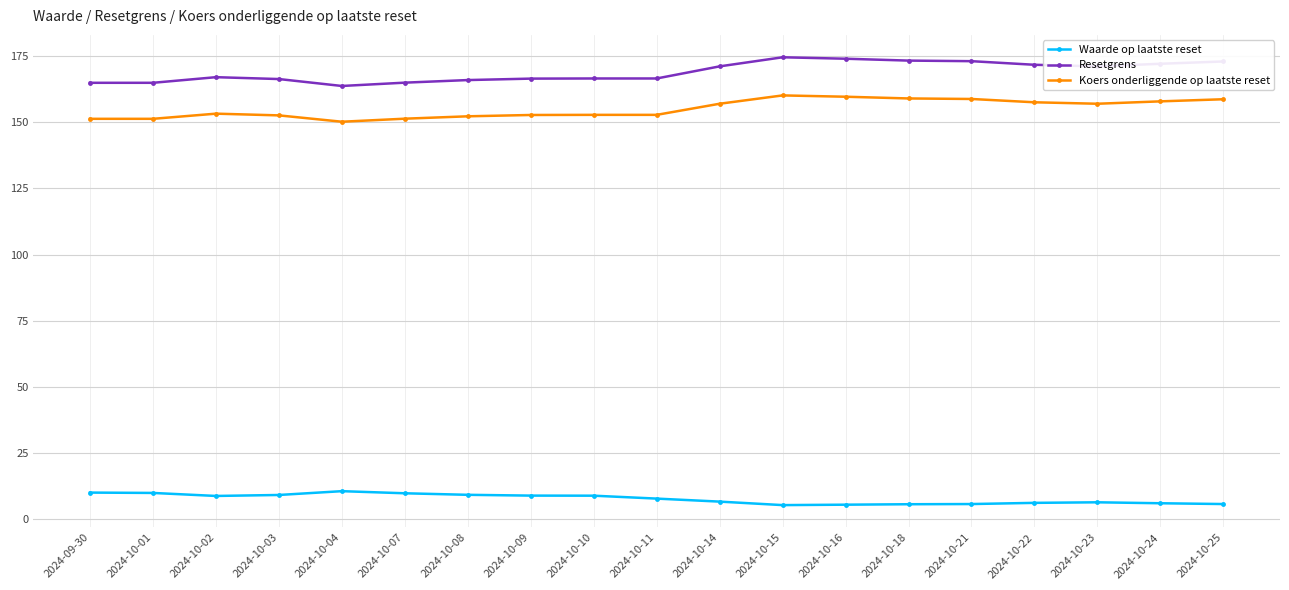

What is the value of the Koers onderliggende op laatste reset point at the 17th from the left?

157.0